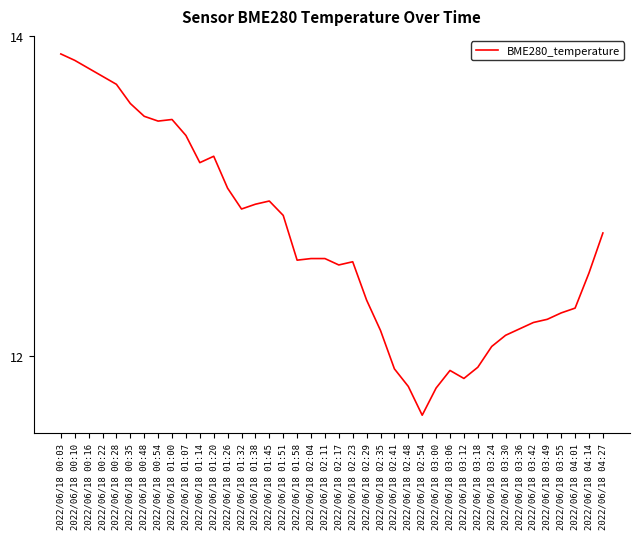

How many lines are shown in the chart?

1